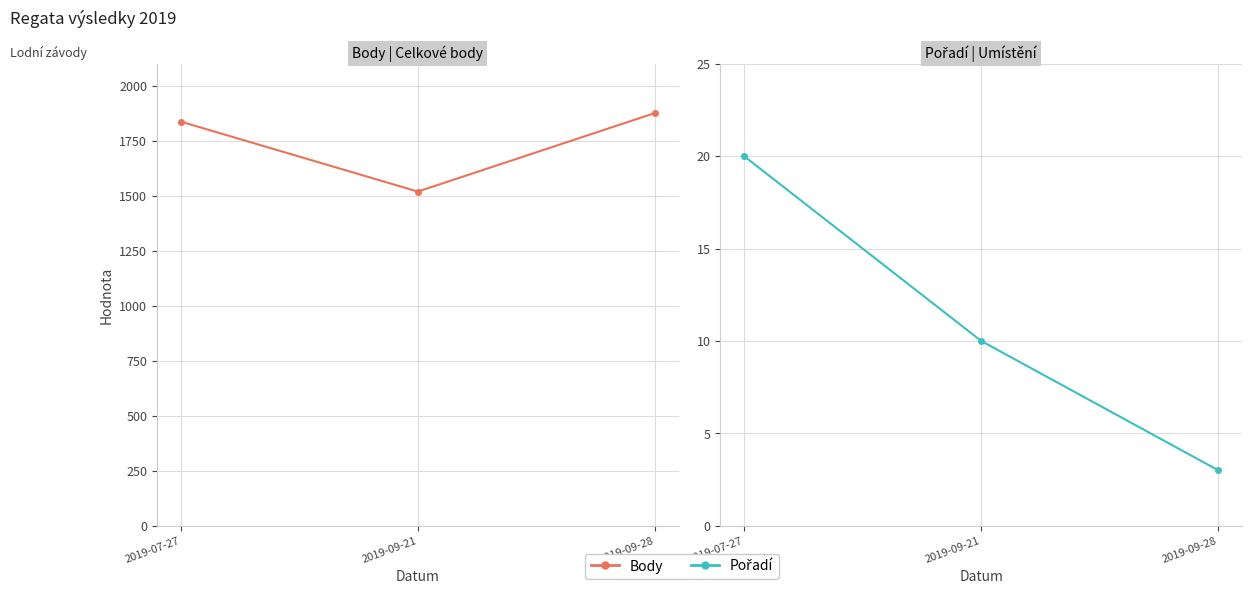

At which category is the sum across all series the highest?

2019-09-28